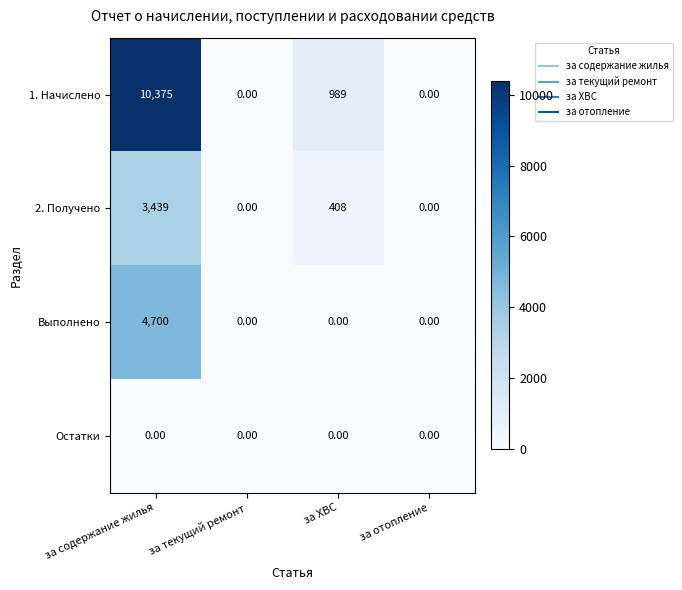

How many categories are shown in the chart?

4